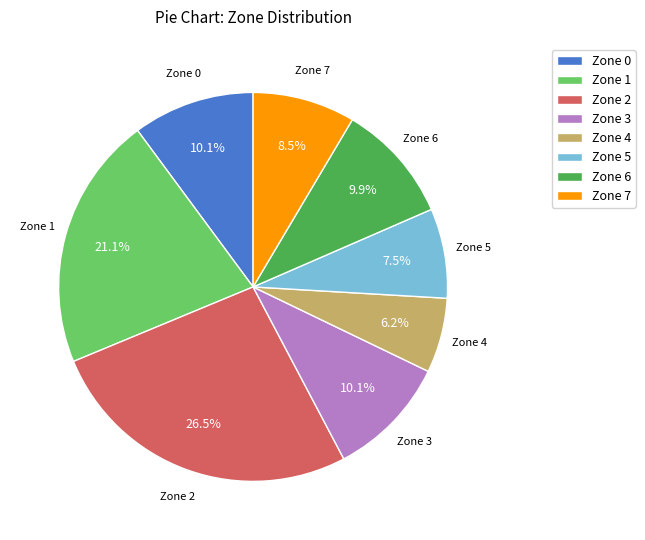

Count the number of slices in the pie.

8